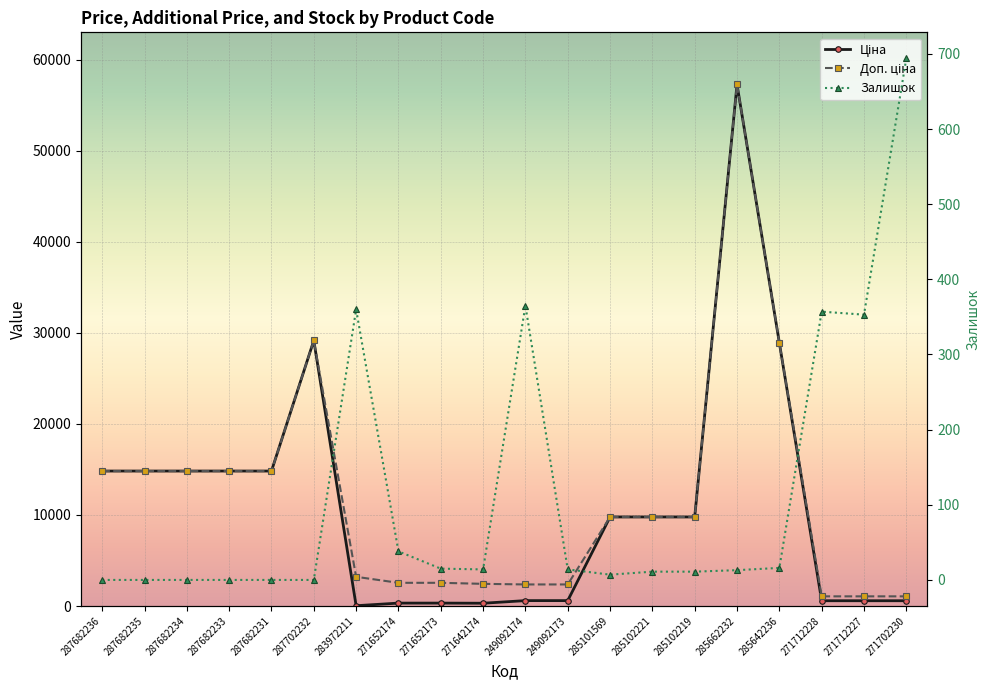

Where does the Доп. ціна series first go above 9775?

287682236